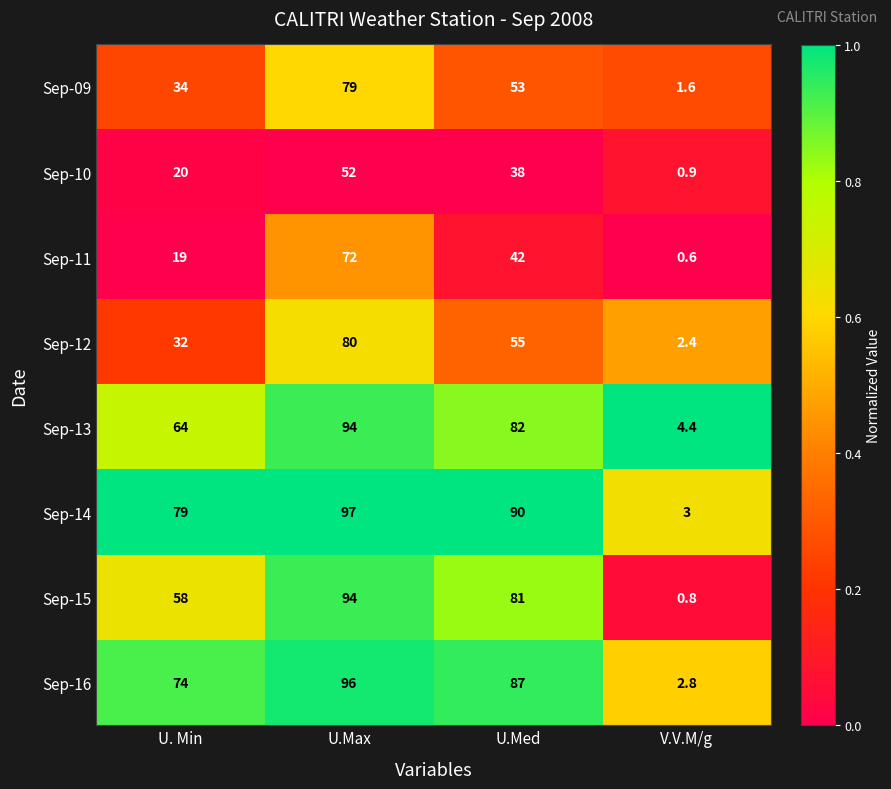

Rank the categories by Sep-11 value from highest to lowest.

U.Max, U.Med, U. Min, V.V.M/g